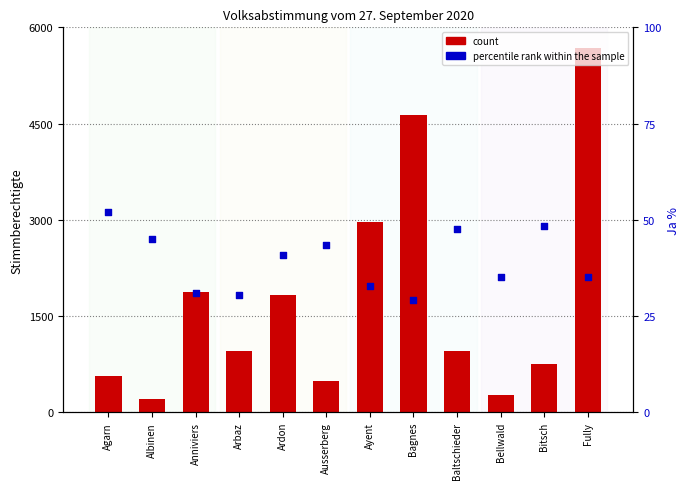

Which series reaches the minimum Y coordinate?

Ja % (percentile rank within sample)